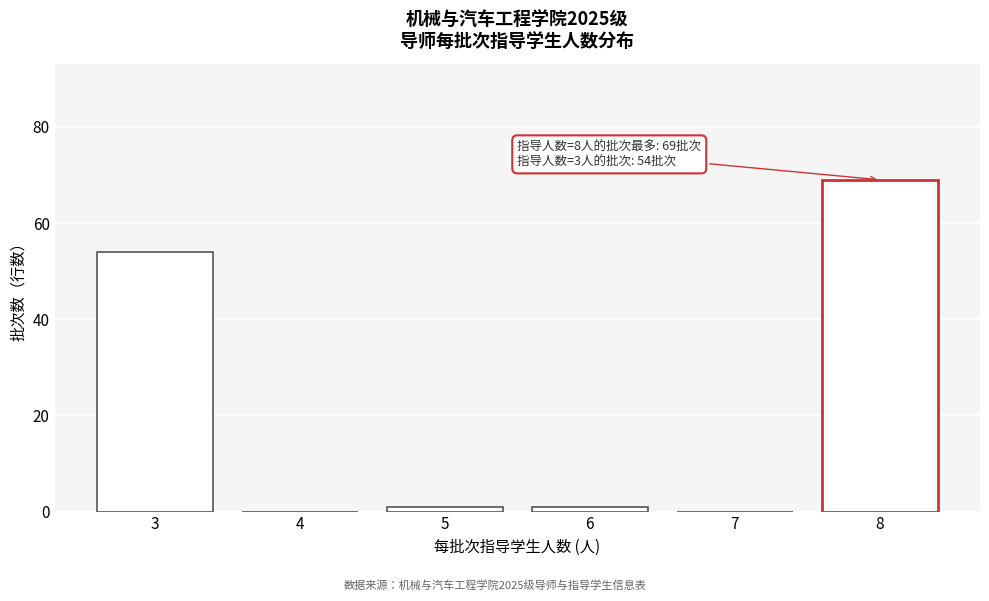

Reading right to left, list all the values displayed in this chart.

8=69	7=0	6=1	5=1	4=0	3=54